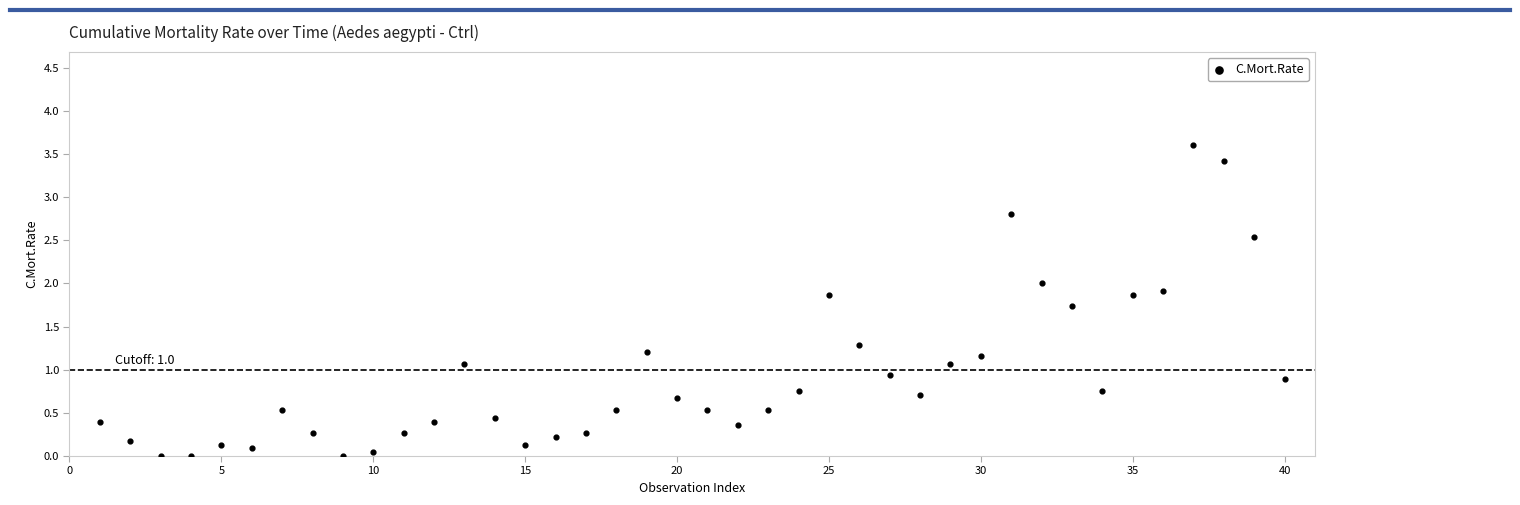

What is the range of X values (max minus min)?

39.0